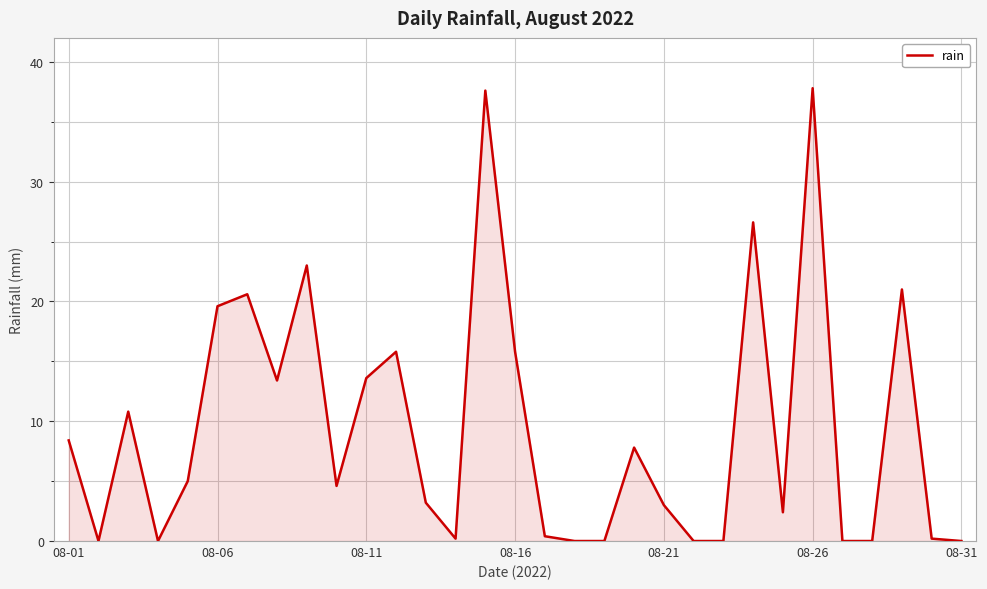

What is the greatest value displayed?

37.8